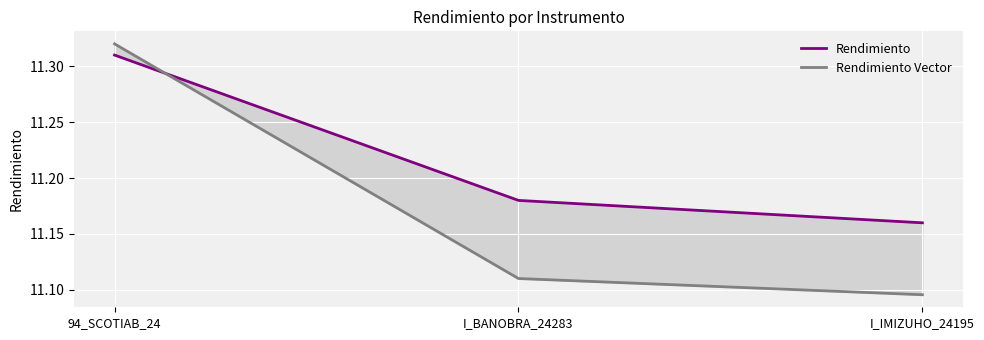

Where is Rendimiento nearest to the value 11?

I_IMIZUHO_24195